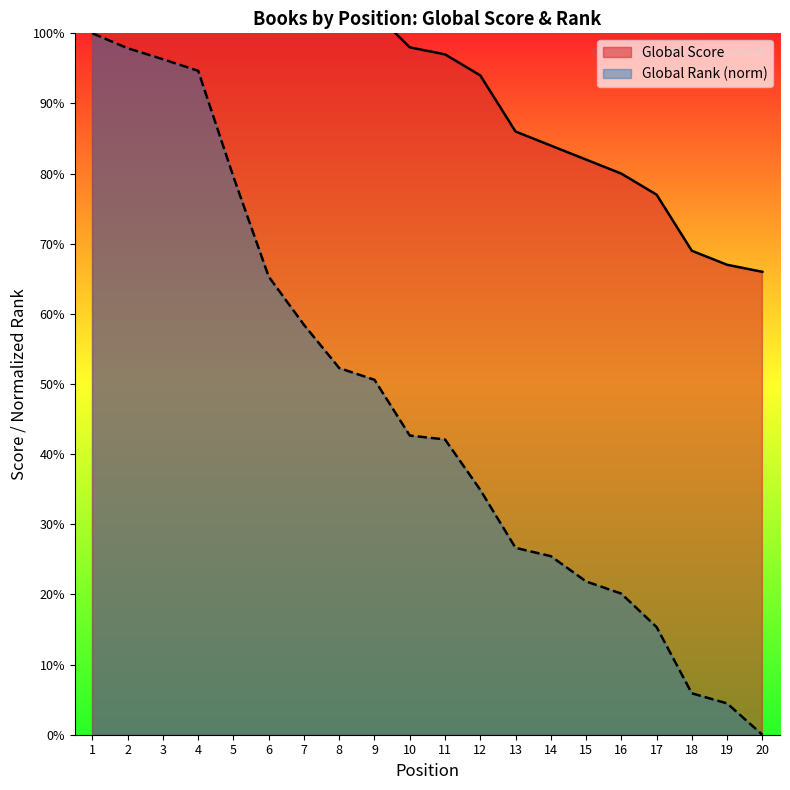

True or false: Global Rank and Global Score cross at least once.

False